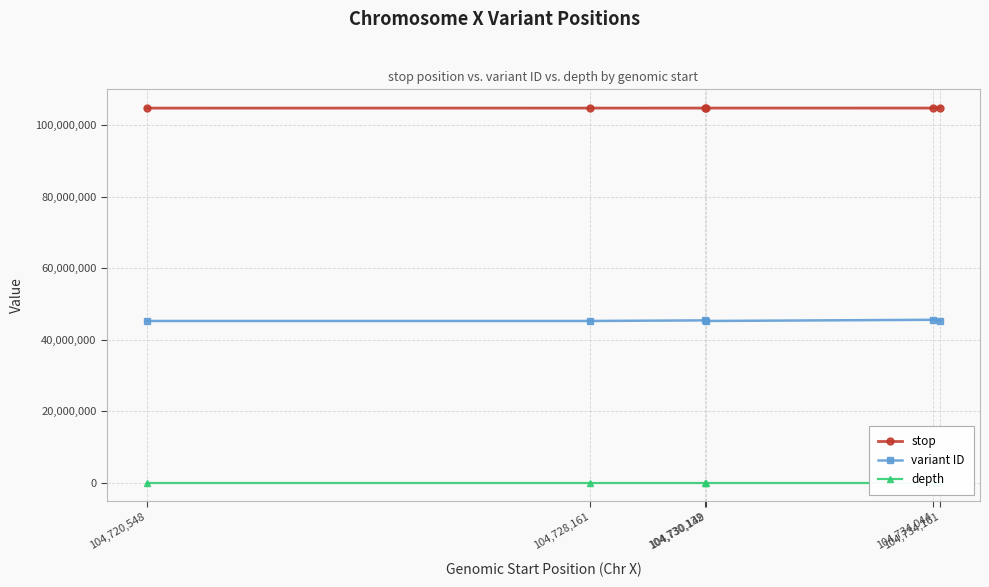

List the series in order of their overall mean, highest first.

stop, variant ID, depth